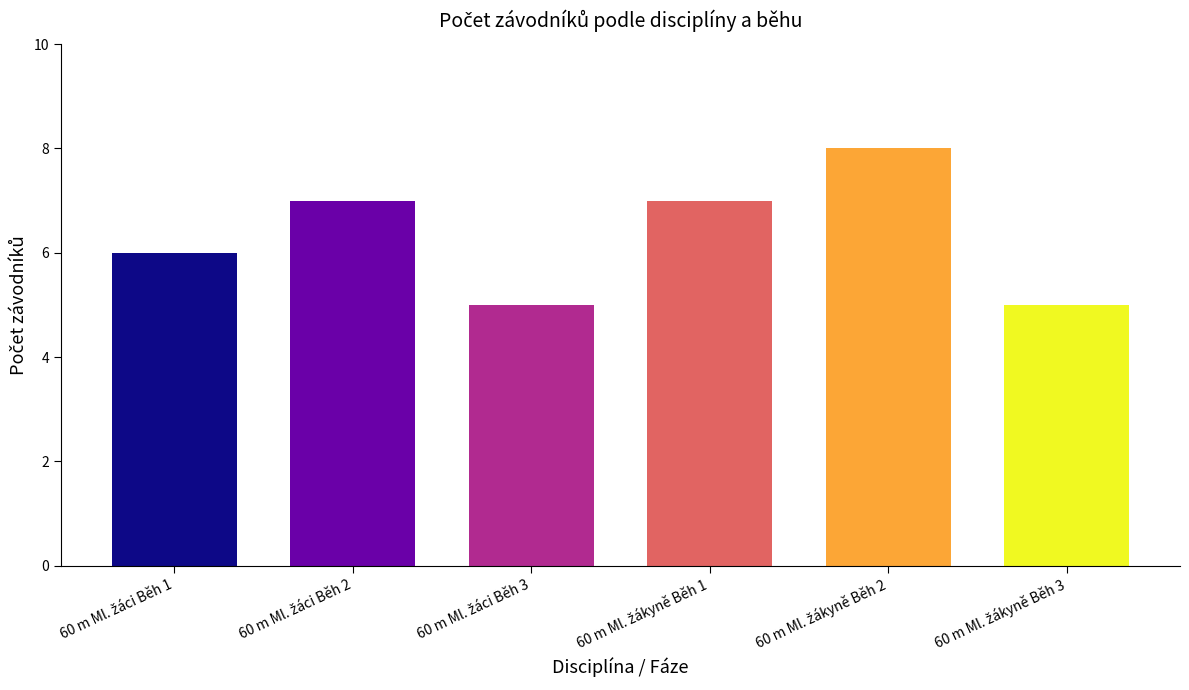

What is the smallest value displayed?

5